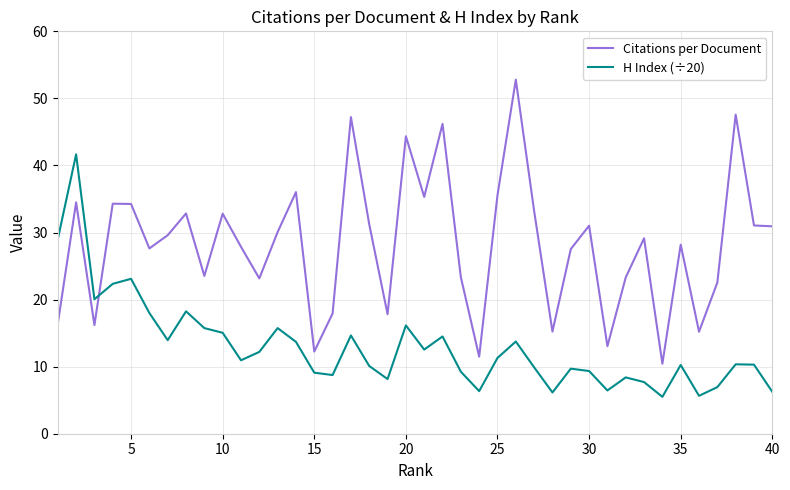

Rank the series by their maximum value, from highest to lowest.

Citations per Document, H Index (÷20)